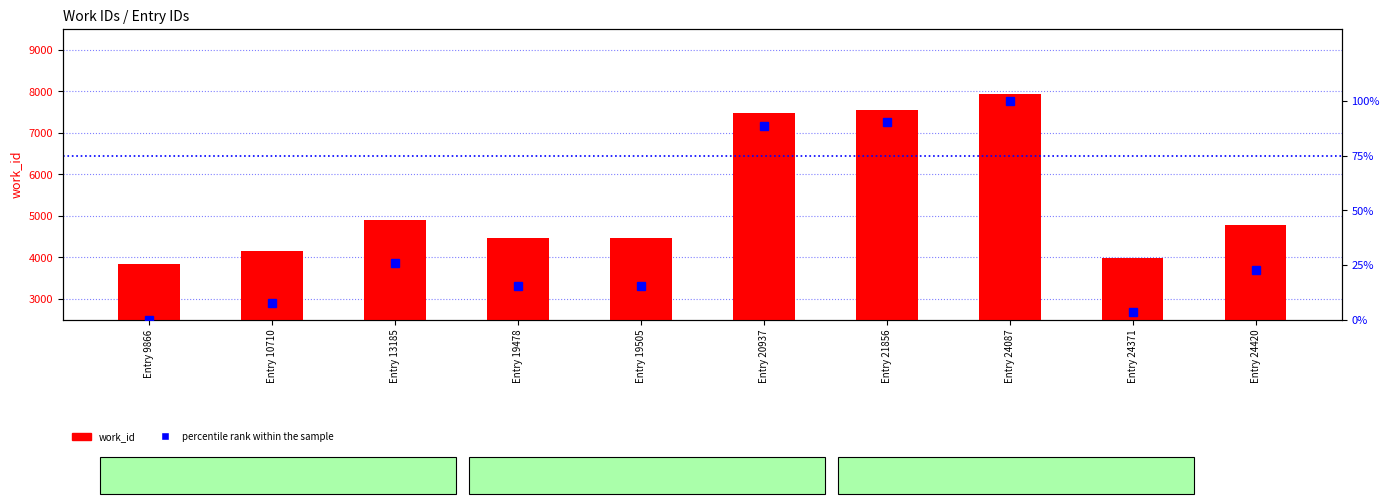

Is it true that work_id equals 1927.9 at Entry 24420?

False